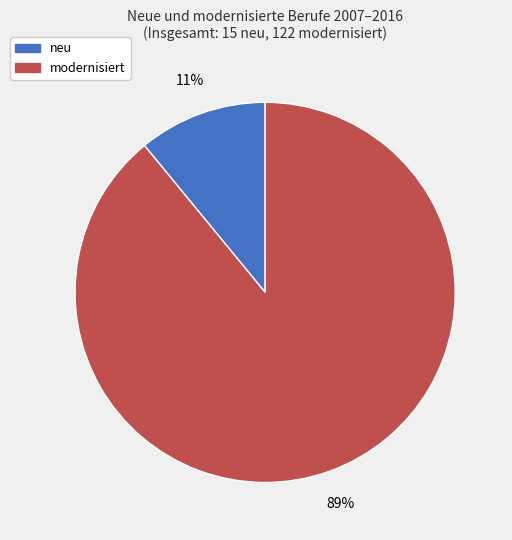

Does any single category account for the majority?

Yes